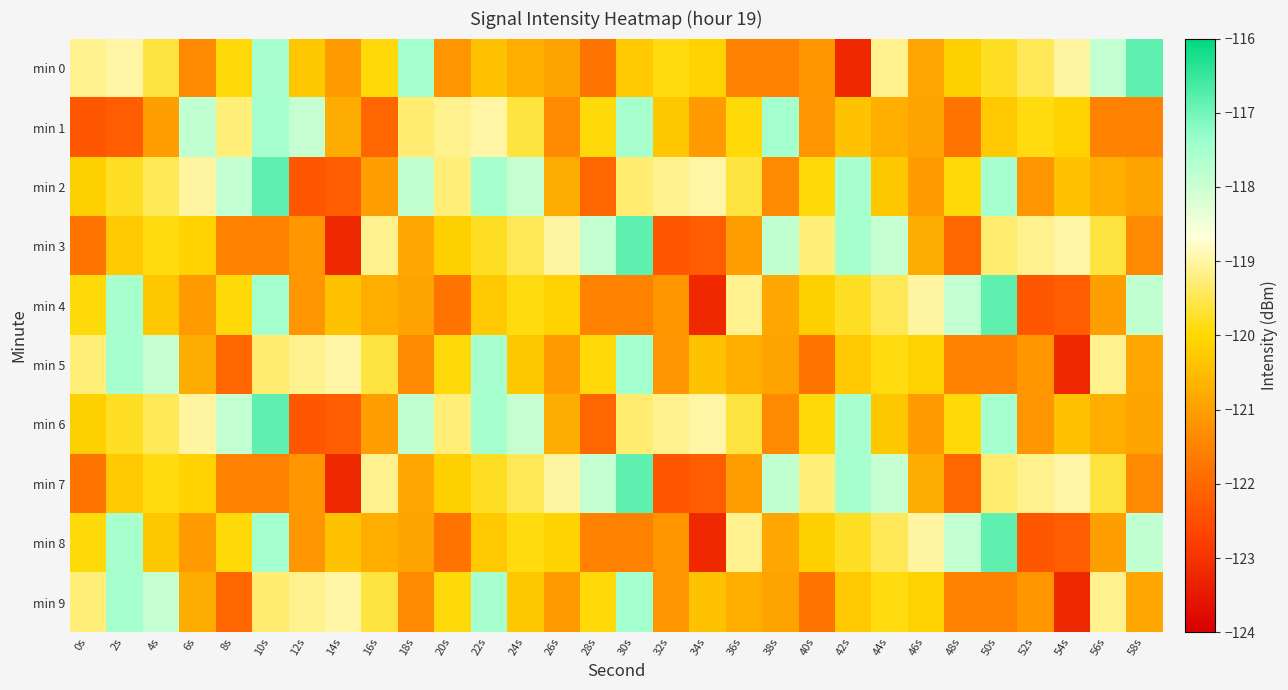

Reading left to right, extract all data points from this chart.

min 0: 0s=-119.1	2s=-119.0	4s=-119.6	6s=-121.4	8s=-119.9	10s=-117.5	12s=-120.3	14s=-121.1	16s=-119.9	18s=-117.5	20s=-121.2	22s=-120.4	24s=-120.7	26s=-120.9	28s=-121.8	30s=-120.3	32s=-119.9	34s=-120.1	36s=-121.5	38s=-121.5	40s=-121.1	42s=-123.2	44s=-119.1	46s=-120.9	48s=-120.1	50s=-119.8	52s=-119.5	54s=-119.0	56s=-117.9	58s=-116.8
min 1: 0s=-122.3	2s=-122.2	4s=-121.0	6s=-117.9	8s=-119.3	10s=-117.5	12s=-117.9	14s=-120.8	16s=-122.1	18s=-119.3	20s=-119.1	22s=-119.0	24s=-119.6	26s=-121.4	28s=-119.9	30s=-117.5	32s=-120.3	34s=-121.1	36s=-119.9	38s=-117.5	40s=-121.2	42s=-120.4	44s=-120.7	46s=-120.9	48s=-121.8	50s=-120.3	52s=-119.9	54s=-120.1	56s=-121.5	58s=-121.5
min 2: 0s=-120.1	2s=-119.8	4s=-119.5	6s=-119.0	8s=-117.9	10s=-116.8	12s=-122.3	14s=-122.2	16s=-121.0	18s=-117.9	20s=-119.3	22s=-117.5	24s=-117.9	26s=-120.8	28s=-122.1	30s=-119.3	32s=-119.1	34s=-119.0	36s=-119.6	38s=-121.4	40s=-119.9	42s=-117.5	44s=-120.3	46s=-121.1	48s=-119.9	50s=-117.5	52s=-121.2	54s=-120.4	56s=-120.7	58s=-120.9
min 3: 0s=-121.8	2s=-120.3	4s=-119.9	6s=-120.1	8s=-121.5	10s=-121.5	12s=-121.1	14s=-123.2	16s=-119.1	18s=-120.9	20s=-120.1	22s=-119.8	24s=-119.5	26s=-119.0	28s=-117.9	30s=-116.8	32s=-122.3	34s=-122.2	36s=-121.0	38s=-117.9	40s=-119.3	42s=-117.5	44s=-117.9	46s=-120.8	48s=-122.1	50s=-119.3	52s=-119.1	54s=-119.0	56s=-119.6	58s=-121.4
min 4: 0s=-119.9	2s=-117.5	4s=-120.3	6s=-121.1	8s=-119.9	10s=-117.5	12s=-121.2	14s=-120.4	16s=-120.7	18s=-120.9	20s=-121.8	22s=-120.3	24s=-119.9	26s=-120.1	28s=-121.5	30s=-121.5	32s=-121.1	34s=-123.2	36s=-119.1	38s=-120.9	40s=-120.1	42s=-119.8	44s=-119.5	46s=-119.0	48s=-117.9	50s=-116.8	52s=-122.3	54s=-122.2	56s=-121.0	58s=-117.9
min 5: 0s=-119.3	2s=-117.5	4s=-117.9	6s=-120.8	8s=-122.1	10s=-119.3	12s=-119.1	14s=-119.0	16s=-119.6	18s=-121.4	20s=-119.9	22s=-117.5	24s=-120.3	26s=-121.1	28s=-119.9	30s=-117.5	32s=-121.2	34s=-120.4	36s=-120.7	38s=-120.9	40s=-121.8	42s=-120.3	44s=-119.9	46s=-120.1	48s=-121.5	50s=-121.5	52s=-121.1	54s=-123.2	56s=-119.1	58s=-120.9
min 6: 0s=-120.1	2s=-119.8	4s=-119.5	6s=-119.0	8s=-117.9	10s=-116.8	12s=-122.3	14s=-122.2	16s=-121.0	18s=-117.9	20s=-119.3	22s=-117.5	24s=-117.9	26s=-120.8	28s=-122.1	30s=-119.3	32s=-119.1	34s=-119.0	36s=-119.6	38s=-121.4	40s=-119.9	42s=-117.5	44s=-120.3	46s=-121.1	48s=-119.9	50s=-117.5	52s=-121.2	54s=-120.4	56s=-120.7	58s=-120.9
min 7: 0s=-121.8	2s=-120.3	4s=-119.9	6s=-120.1	8s=-121.5	10s=-121.5	12s=-121.1	14s=-123.2	16s=-119.1	18s=-120.9	20s=-120.1	22s=-119.8	24s=-119.5	26s=-119.0	28s=-117.9	30s=-116.8	32s=-122.3	34s=-122.2	36s=-121.0	38s=-117.9	40s=-119.3	42s=-117.5	44s=-117.9	46s=-120.8	48s=-122.1	50s=-119.3	52s=-119.1	54s=-119.0	56s=-119.6	58s=-121.4
min 8: 0s=-119.9	2s=-117.5	4s=-120.3	6s=-121.1	8s=-119.9	10s=-117.5	12s=-121.2	14s=-120.4	16s=-120.7	18s=-120.9	20s=-121.8	22s=-120.3	24s=-119.9	26s=-120.1	28s=-121.5	30s=-121.5	32s=-121.1	34s=-123.2	36s=-119.1	38s=-120.9	40s=-120.1	42s=-119.8	44s=-119.5	46s=-119.0	48s=-117.9	50s=-116.8	52s=-122.3	54s=-122.2	56s=-121.0	58s=-117.9
min 9: 0s=-119.3	2s=-117.5	4s=-117.9	6s=-120.8	8s=-122.1	10s=-119.3	12s=-119.1	14s=-119.0	16s=-119.6	18s=-121.4	20s=-119.9	22s=-117.5	24s=-120.3	26s=-121.1	28s=-119.9	30s=-117.5	32s=-121.2	34s=-120.4	36s=-120.7	38s=-120.9	40s=-121.8	42s=-120.3	44s=-119.9	46s=-120.1	48s=-121.5	50s=-121.5	52s=-121.1	54s=-123.2	56s=-119.1	58s=-120.9